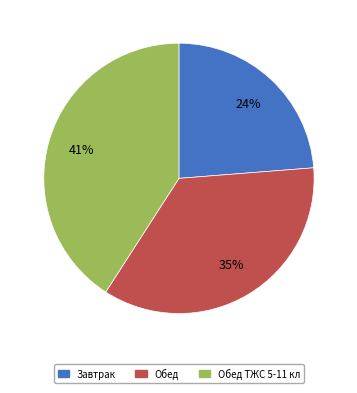

Does any single category account for the majority?

No